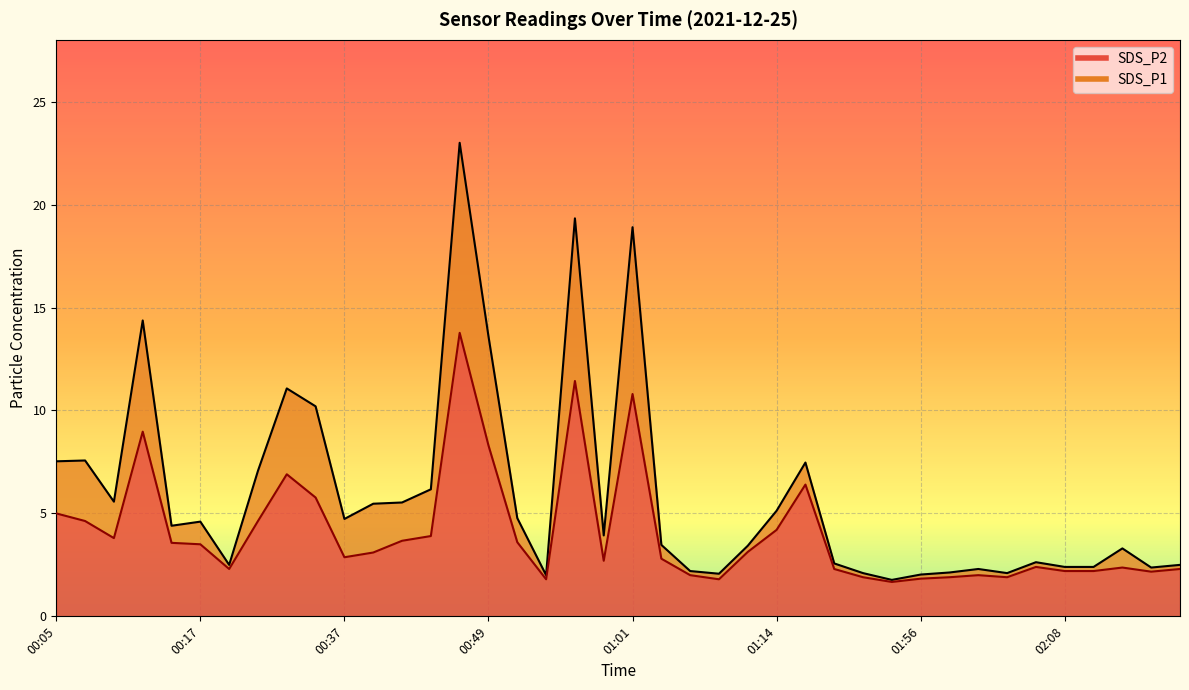

List the series in order of their peak value, highest first.

SDS_P1, SDS_P2